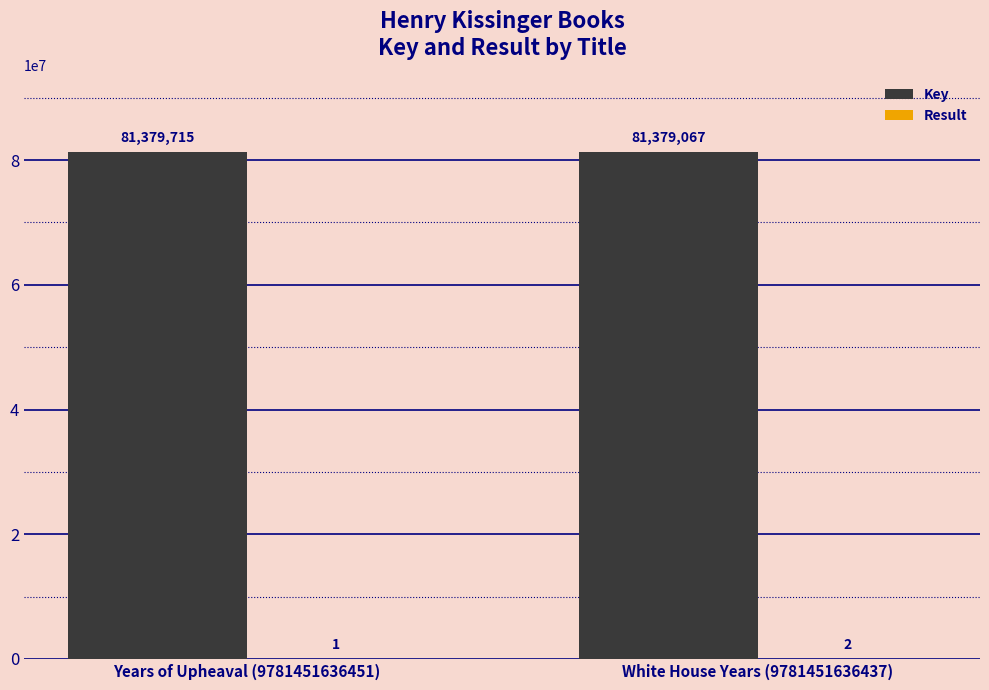

Between Years of Upheaval (9781451636451) and White House Years (9781451636437), which series saw the biggest shift?

Key